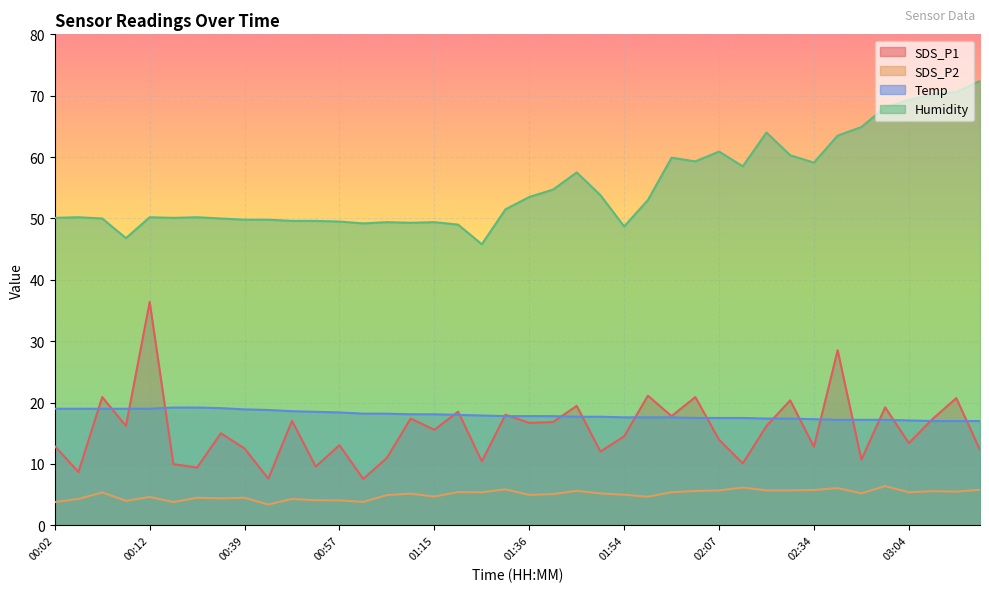

What is the highest value of the SDS_P1 series?

36.4